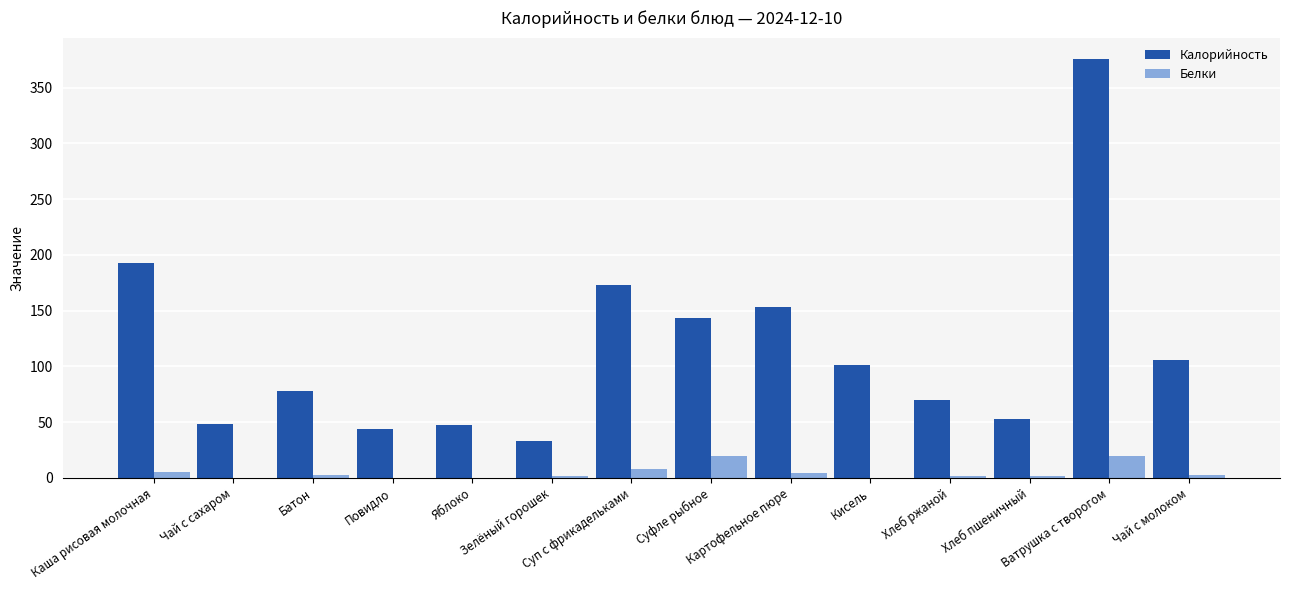

Which series has the largest total across all categories?

Калорийность